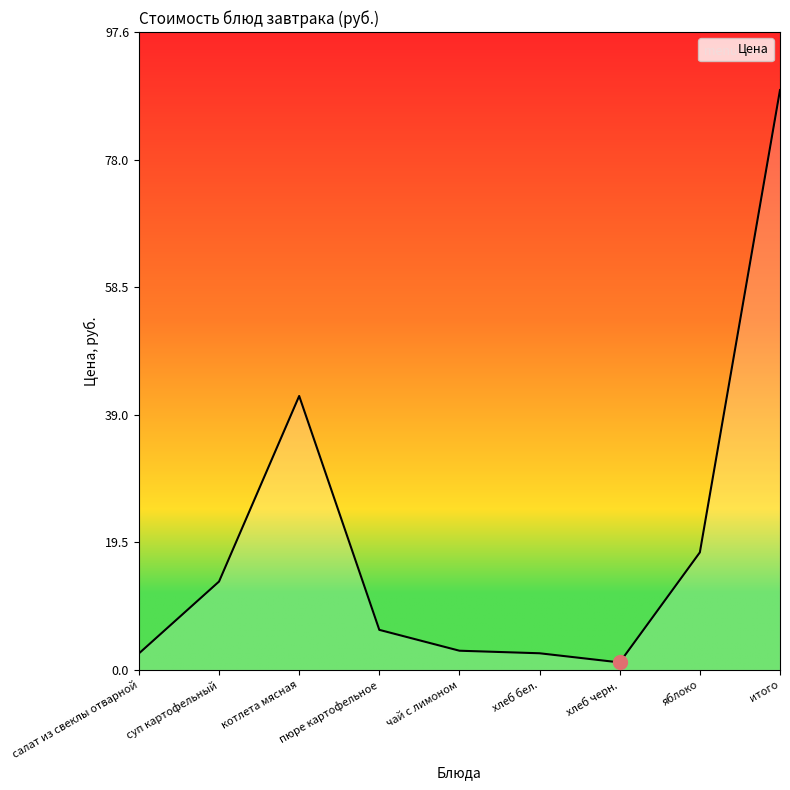

Is it true that the value at котлета мясная is 41.9?

True